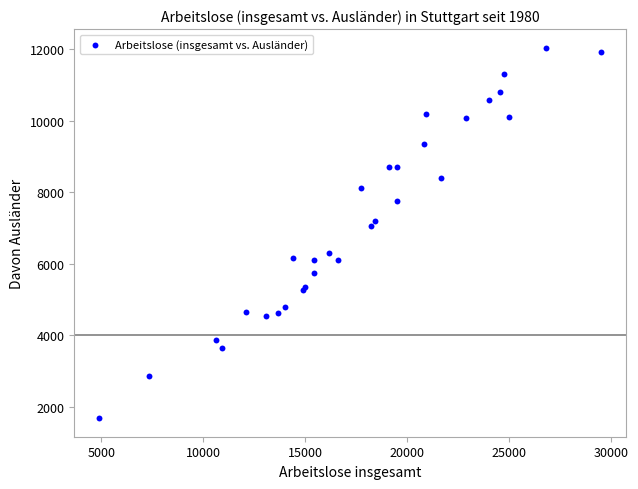

What Y value in the scatter plot is closest to 6859?

7048